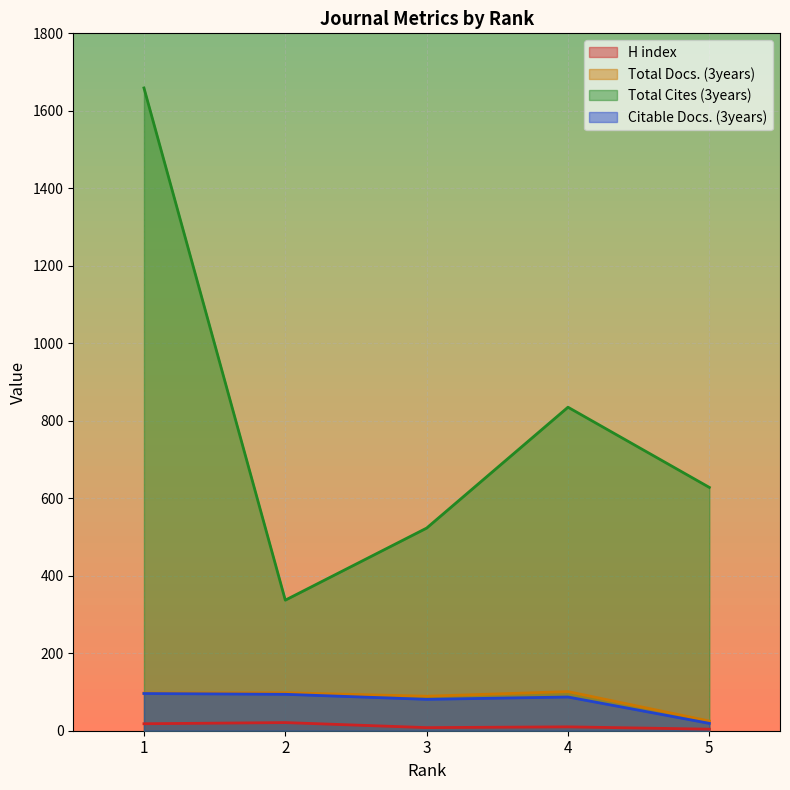

What is the highest value of the Citable Docs. (3years) series?

96